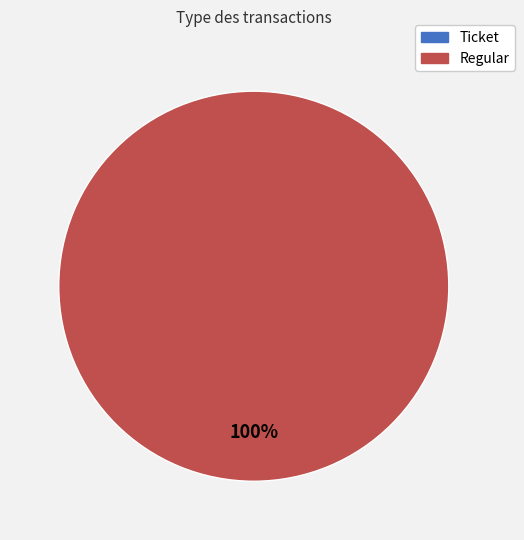

Rank the categories by value from lowest to highest.

Ticket, Regular